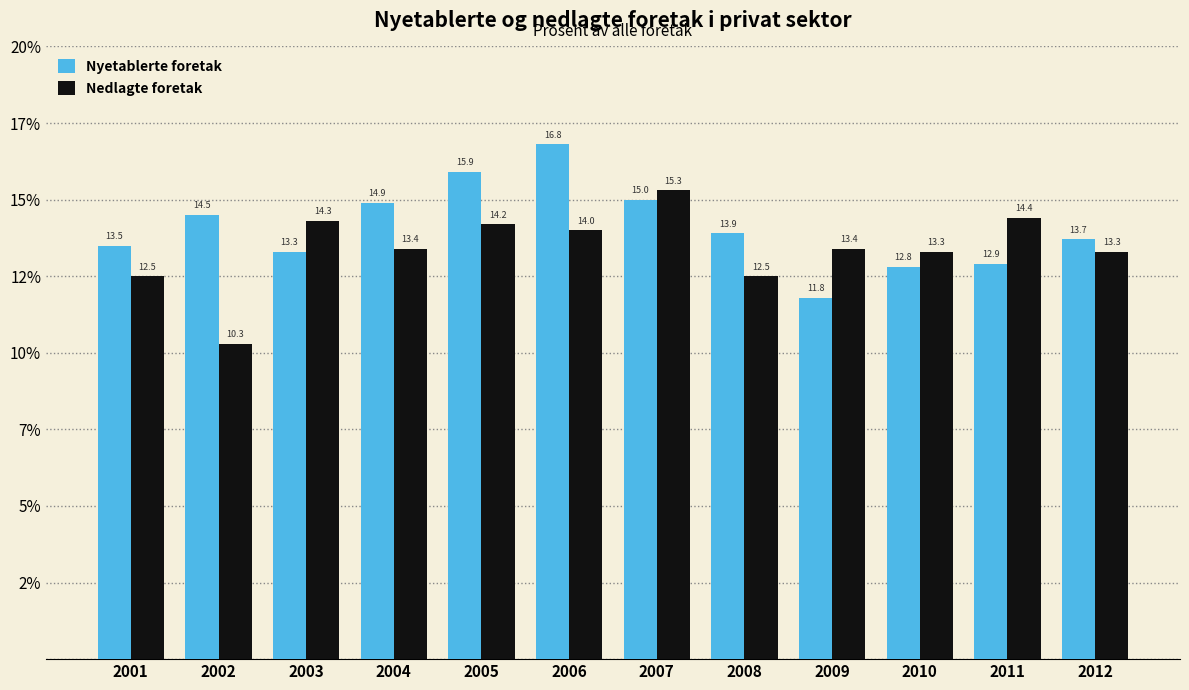

Are the bars grouped side by side (vs. stacked)?

Yes